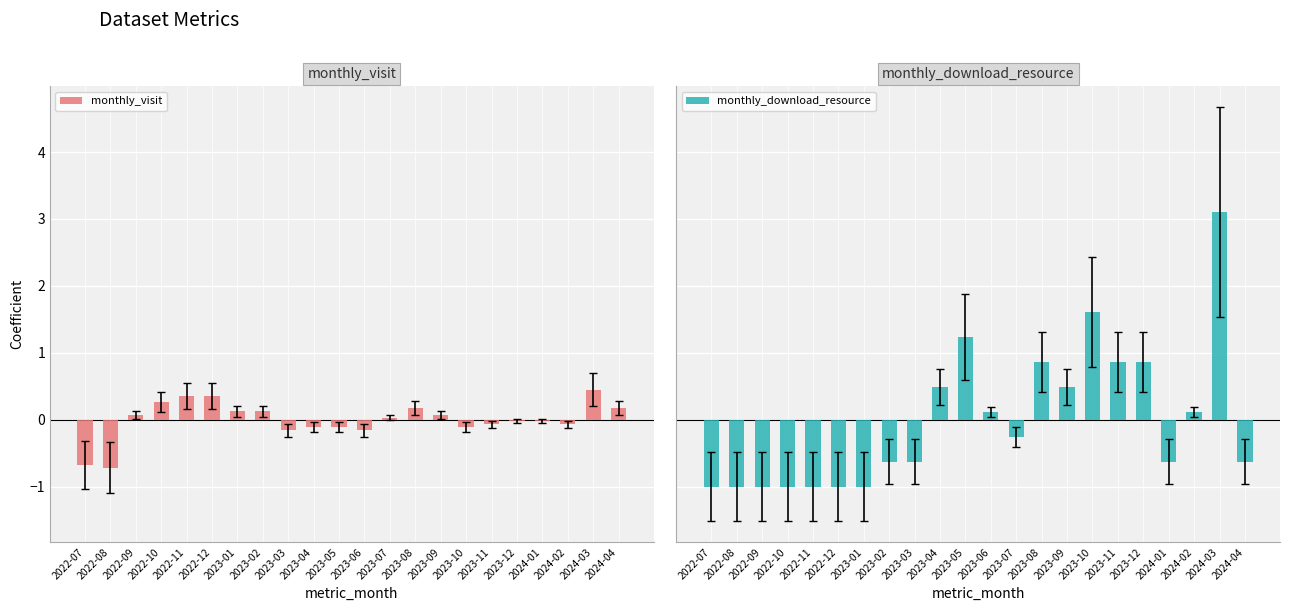

Where is monthly_visit nearest to the value 0?

2023-12